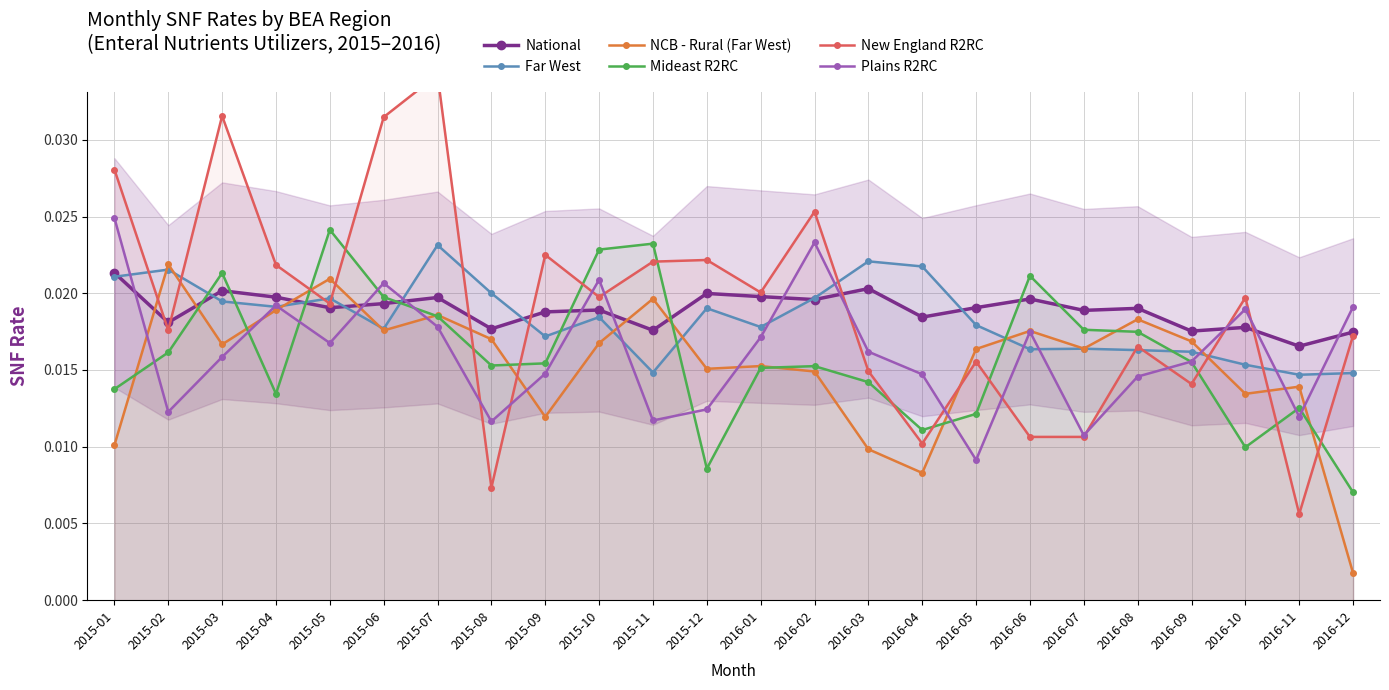

How many times do NCB - Rural (Far West) and Mideast R2RC cross each other?

12